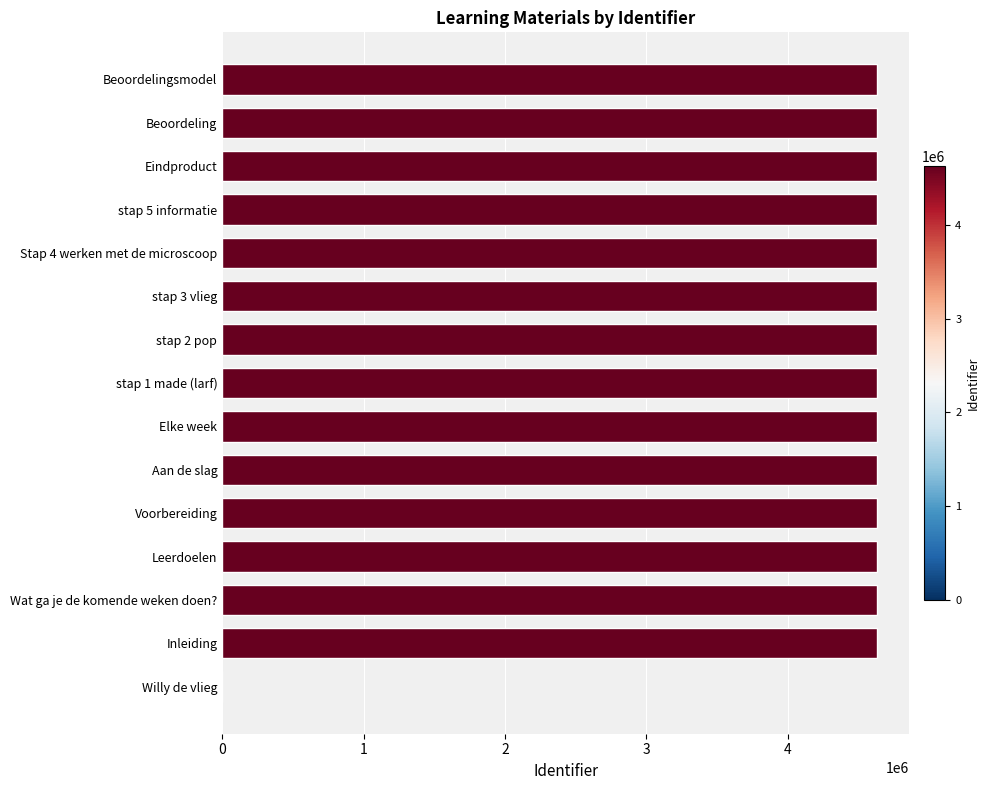

What is the maximum value shown in the chart?

4626724